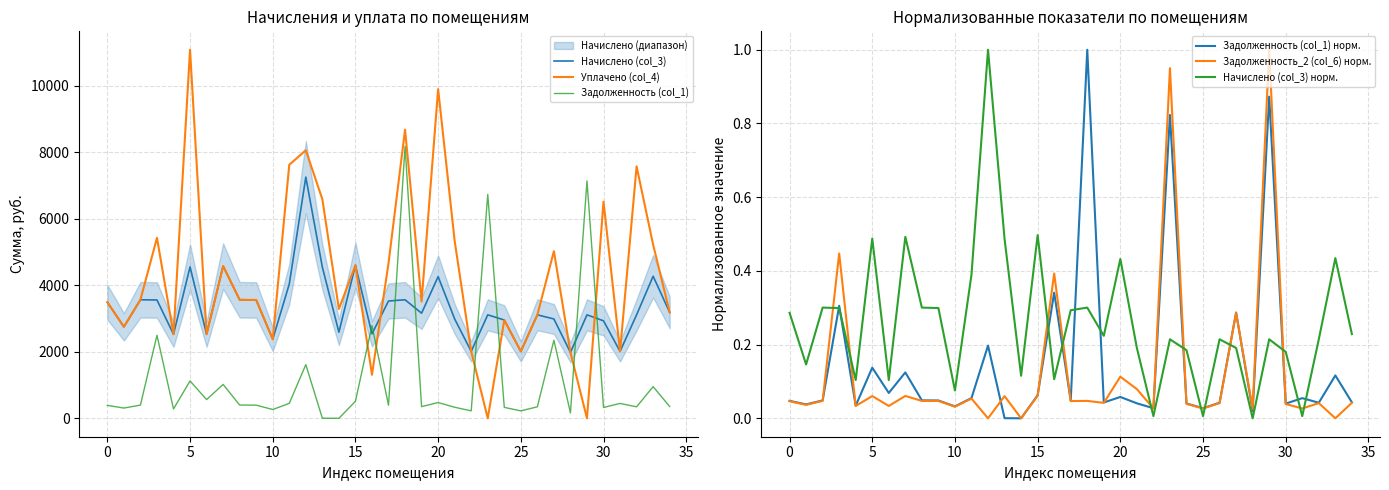

The Задолженность_2 (col_6) норм. series shows 0.0 at 26. True or false?

False